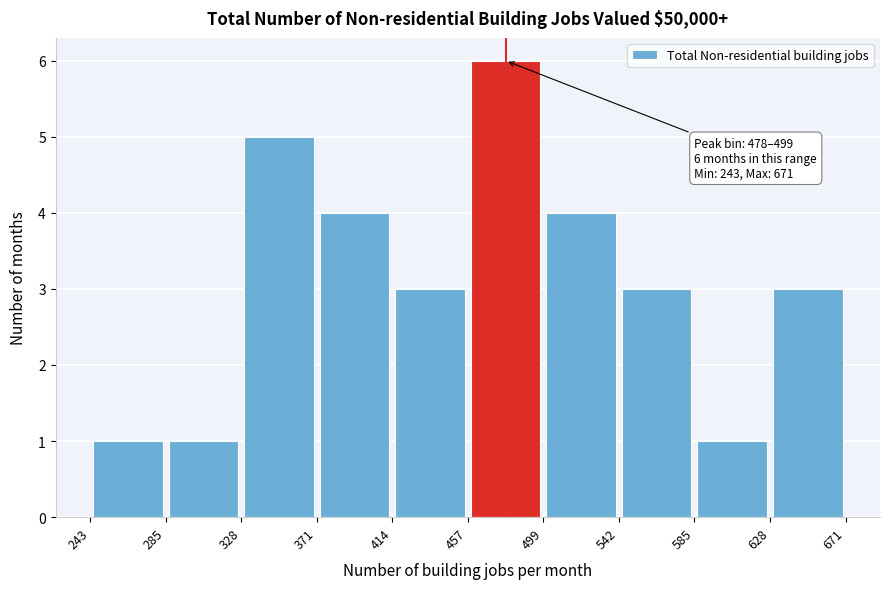

Which range on the x-axis has the tallest bar?

457 to 499